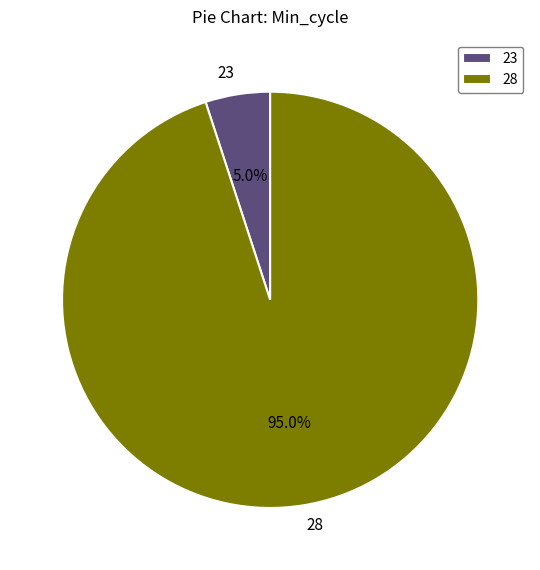

Which slice represents more than half of the pie?

28